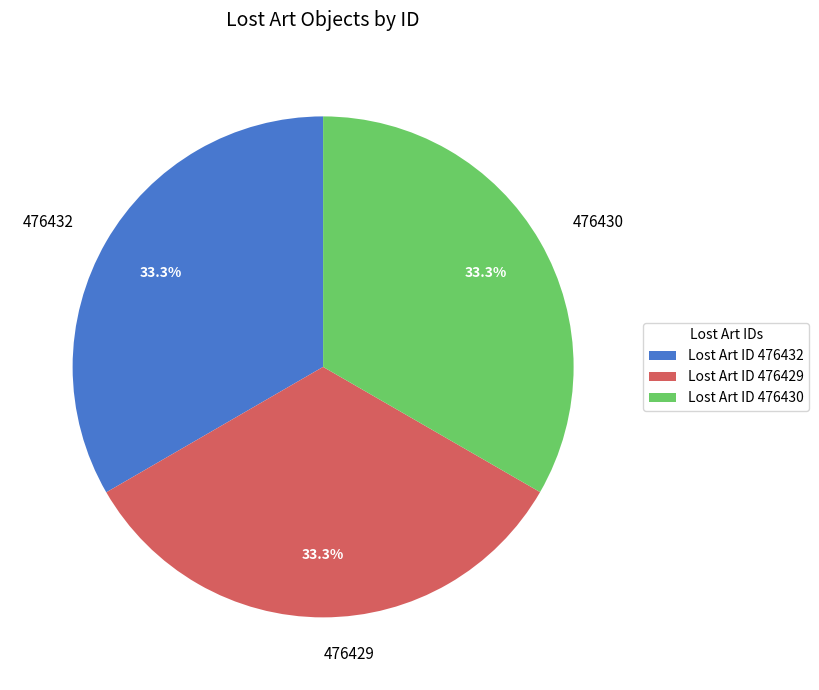

True or false: 476430 accounts for 33% of the total.

True